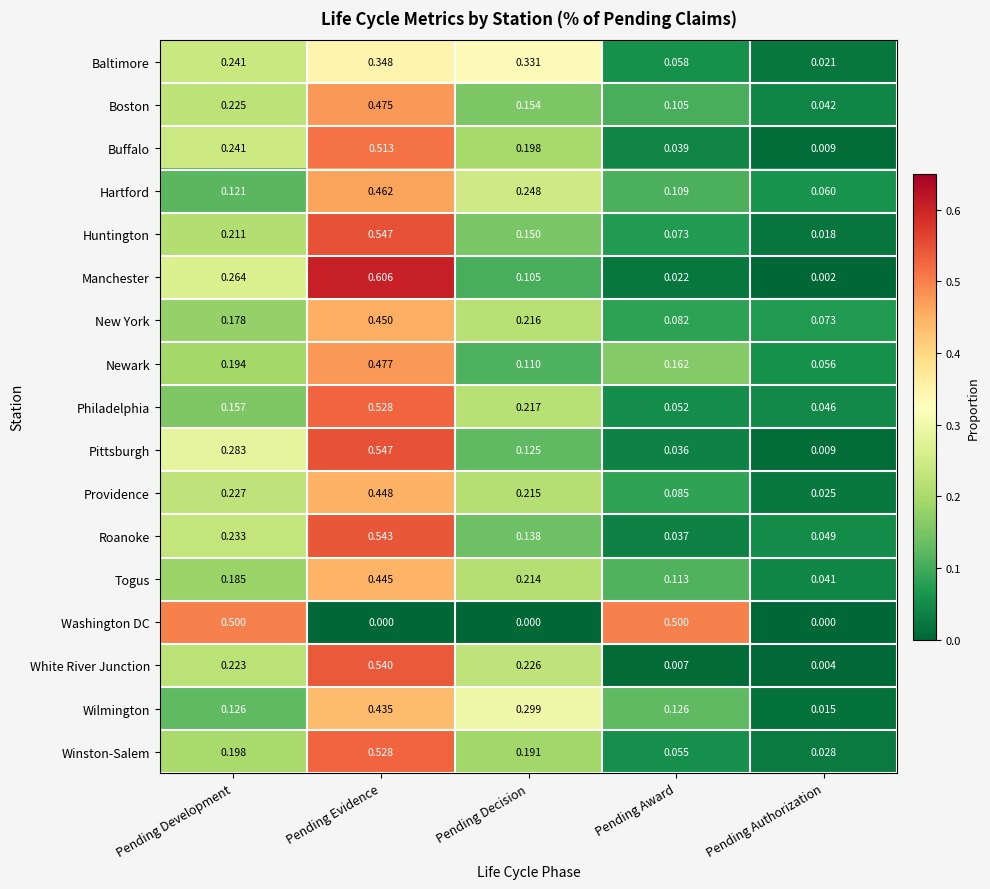

At which label is Wilmington closest to 0?

Pending Authorization